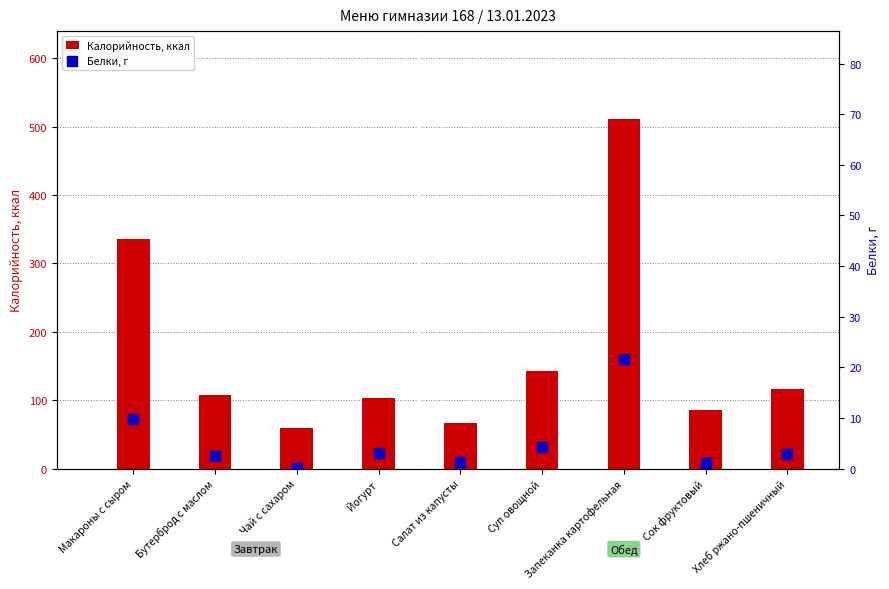

Which series contains the highest Y value?

Калорийность, ккал